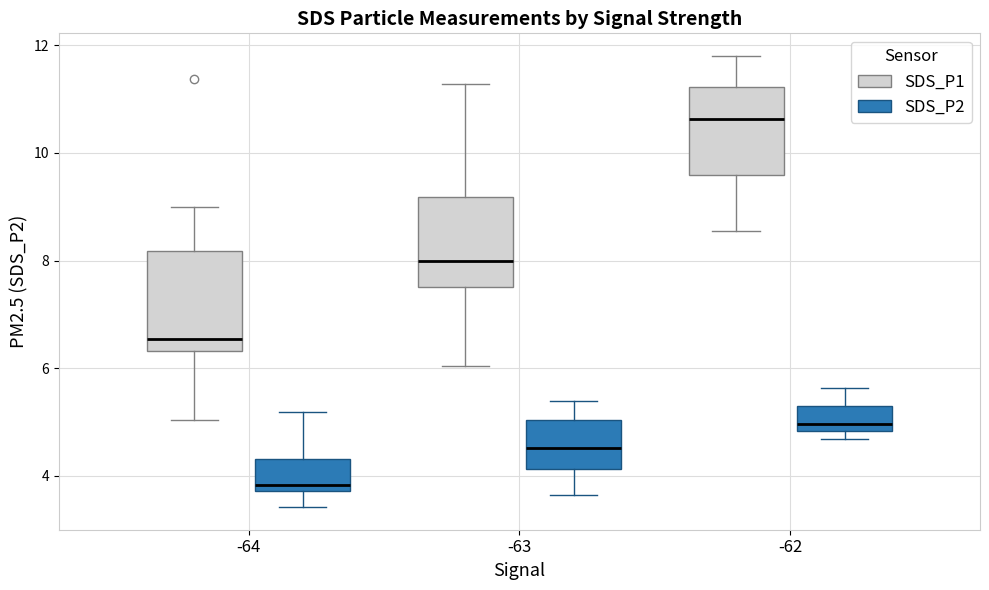

Which box has the lowest median line?

-64 (SDS_P2)